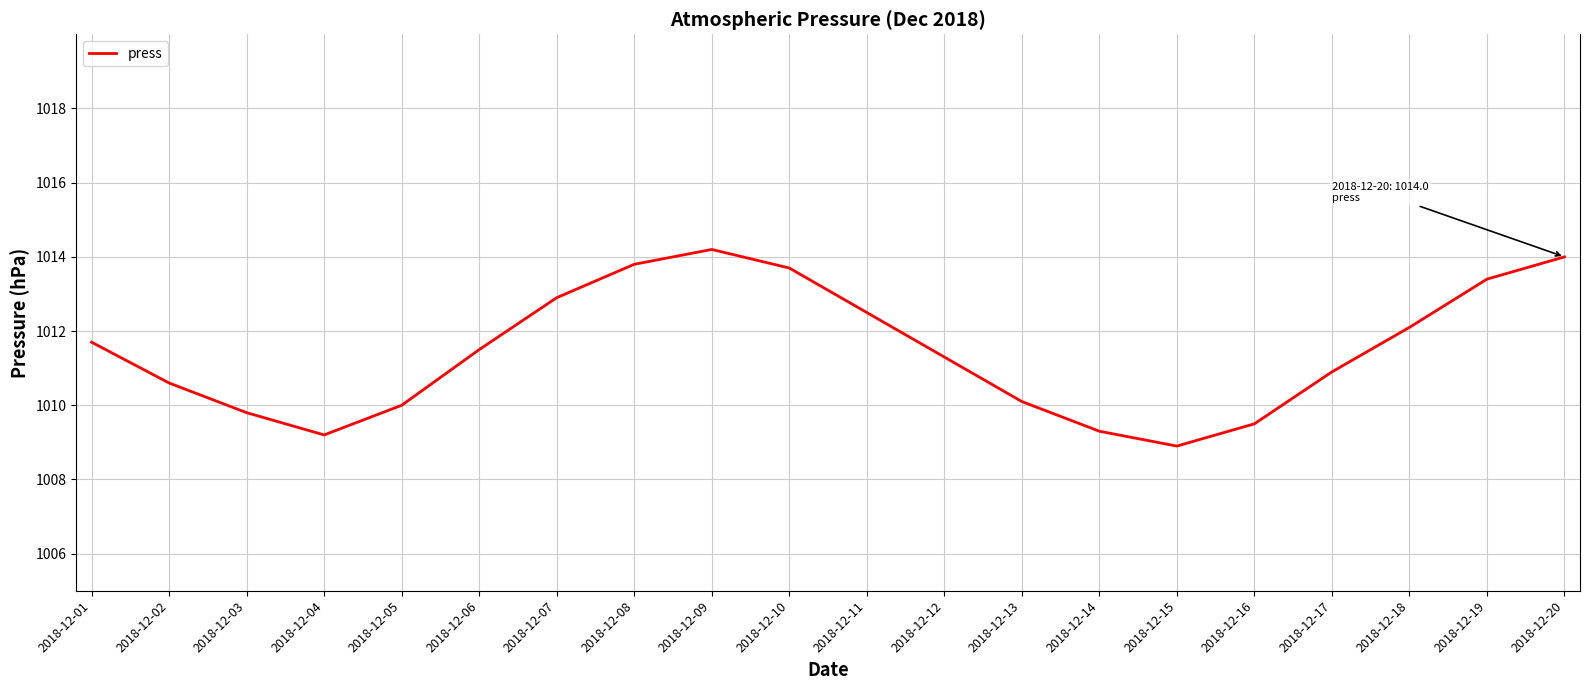

True or false: there are more than 0 points higher than both neighbors.

True